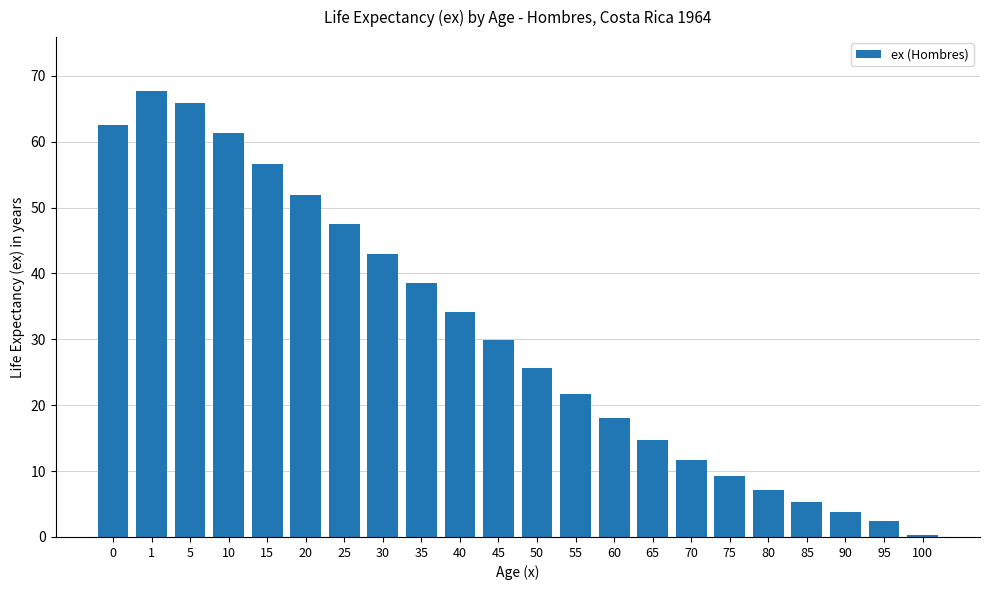

List the labels in order of value, smallest first.

100, 95, 90, 85, 80, 75, 70, 65, 60, 55, 50, 45, 40, 35, 30, 25, 20, 15, 10, 0, 5, 1